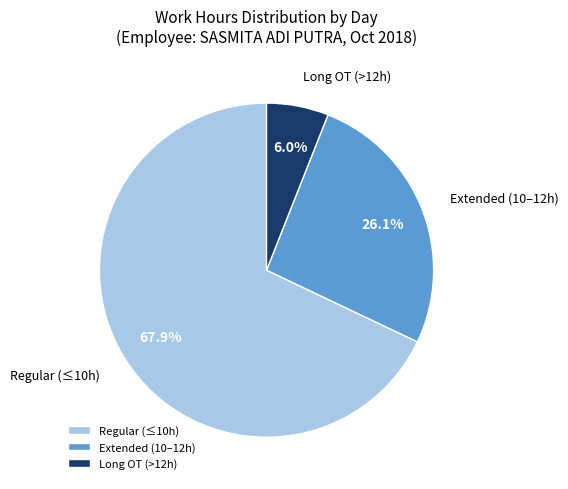

Which slice is the largest?

Regular (≤10h)